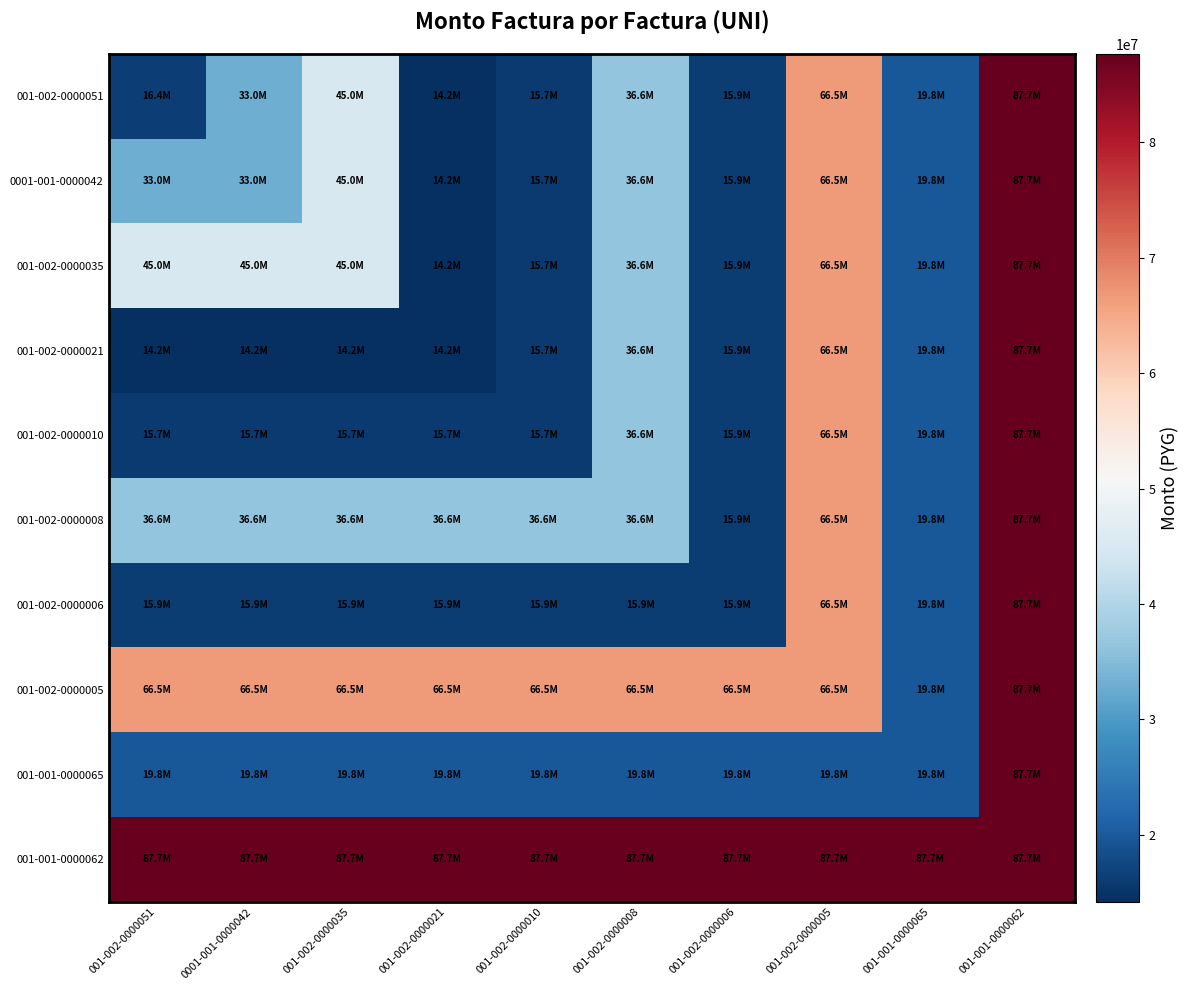

Which category has the lowest value across all series?

001-002-0000021